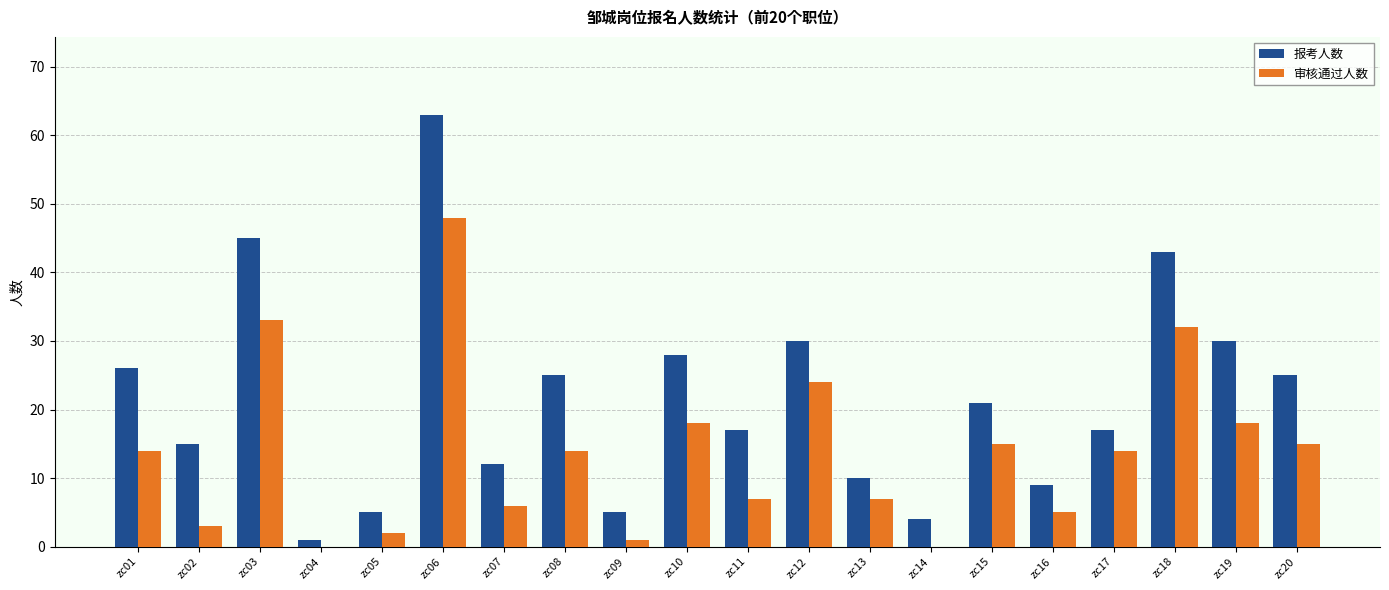

Count the number of categories in the chart.

20